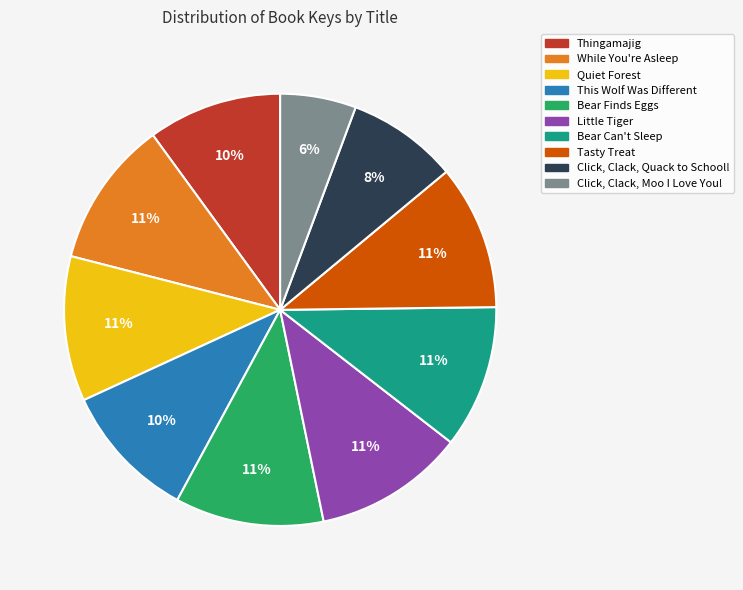

Is there a majority slice in this chart?

No